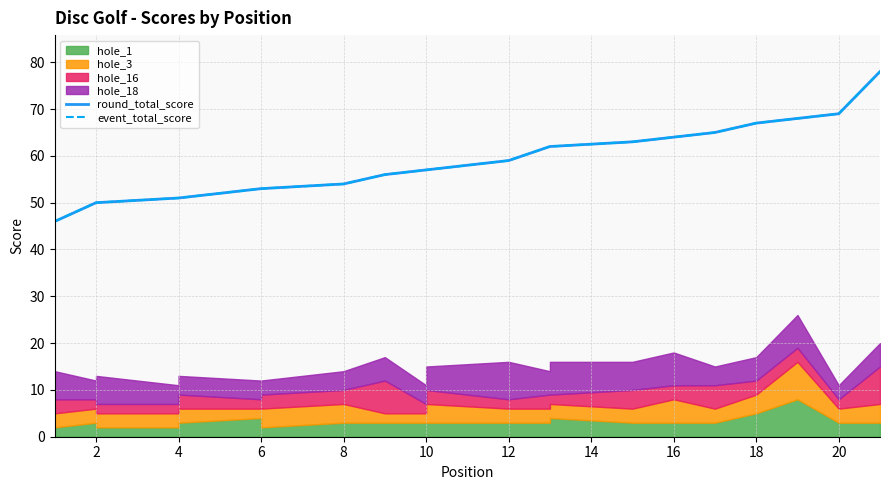

At how many categories does at least one series exceed 57?

10